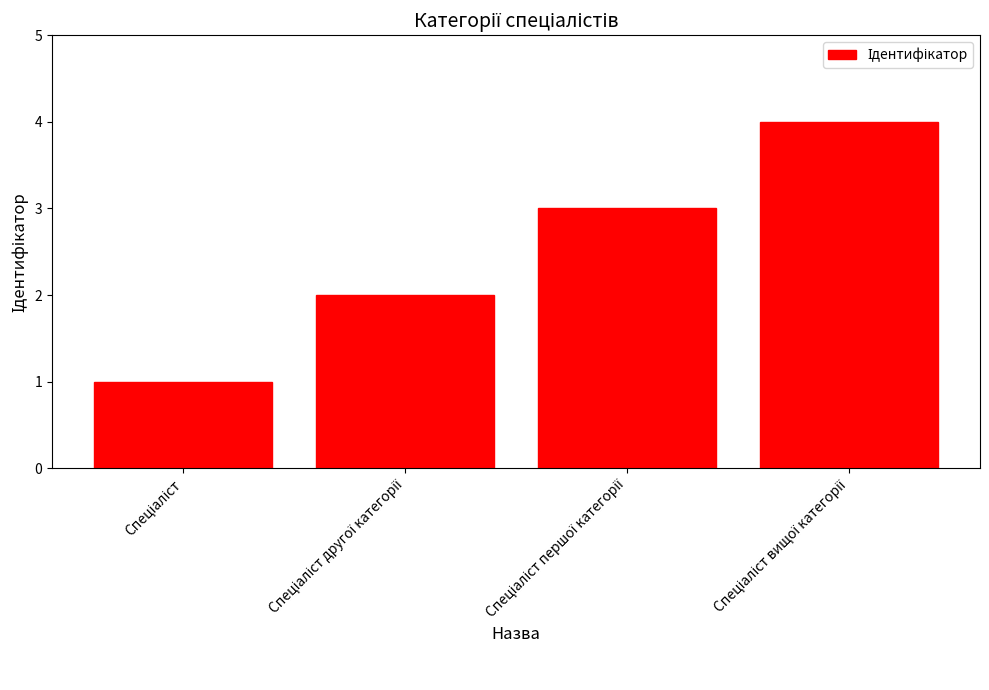

What is the maximum value shown in the chart?

4